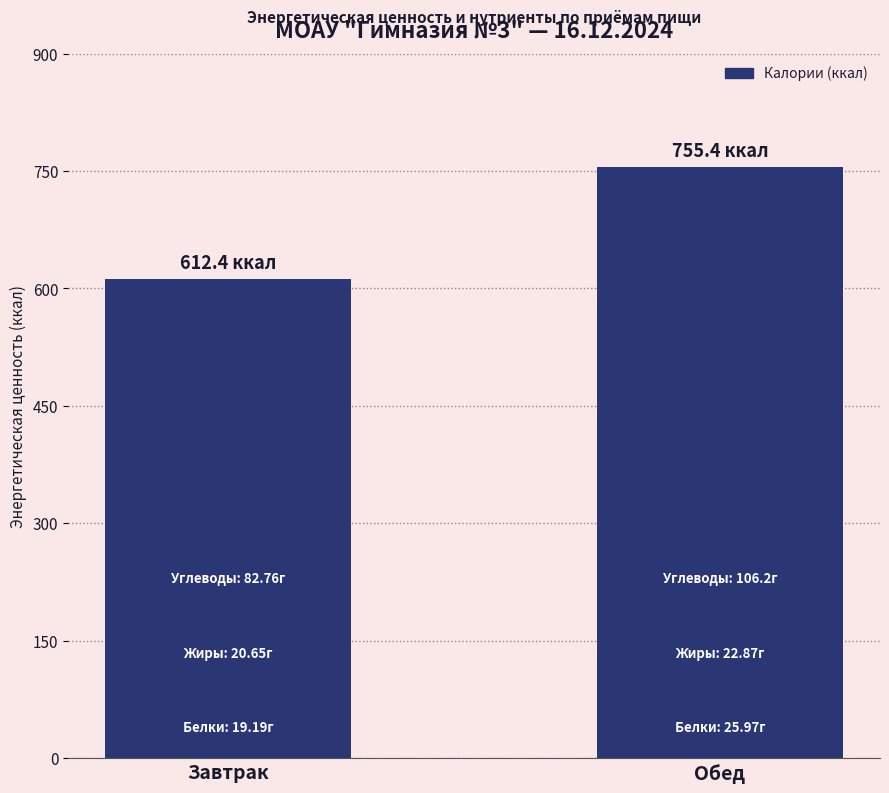

Is it true that the value at Обед is 755.4?

True